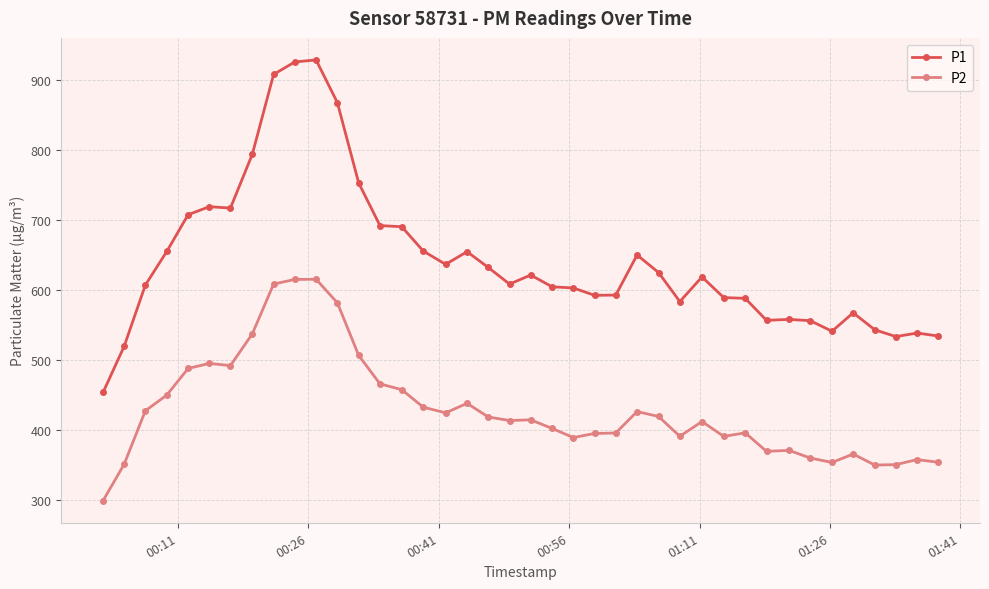

At how many categories does at least one series exceed 780?

5